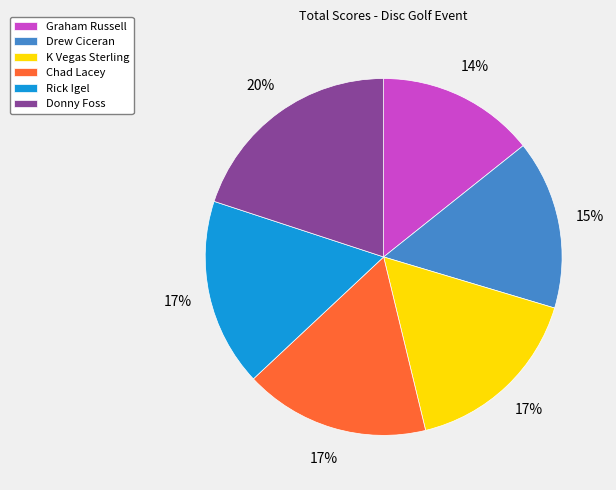

Does Graham Russell account for over 50% of the chart?

No